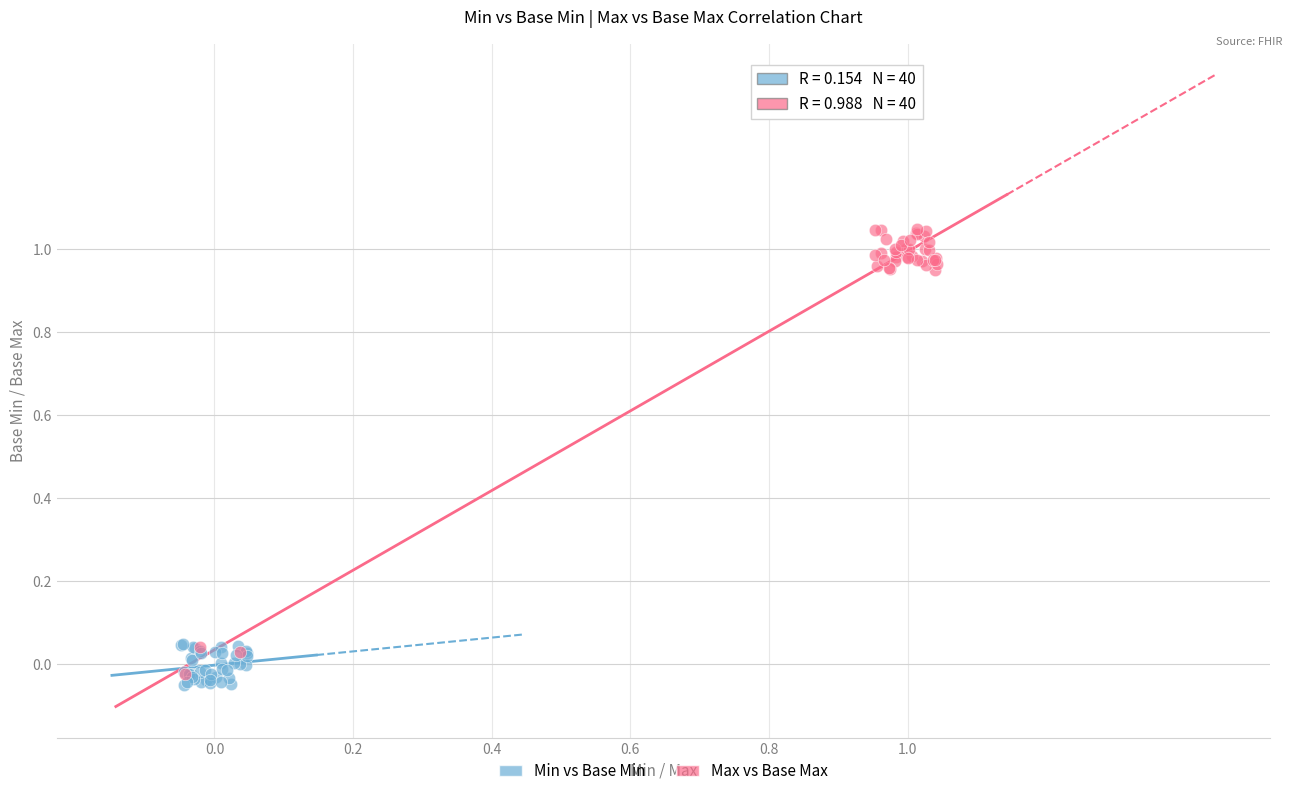

Which series has the largest Y range (max minus min)?

Max vs Base Max